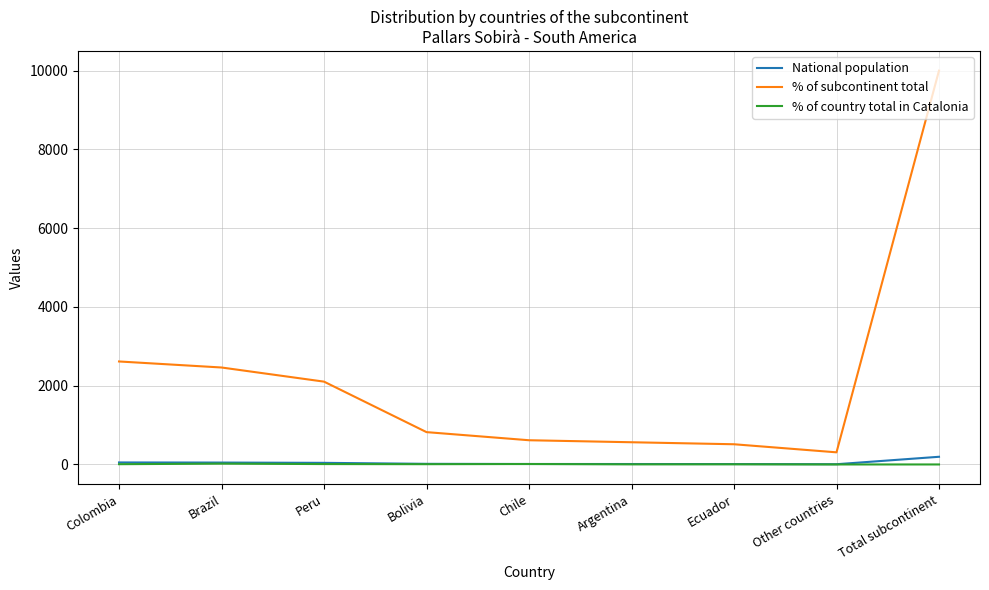

At which category does the chart reach its peak across all series?

Total subcontinent